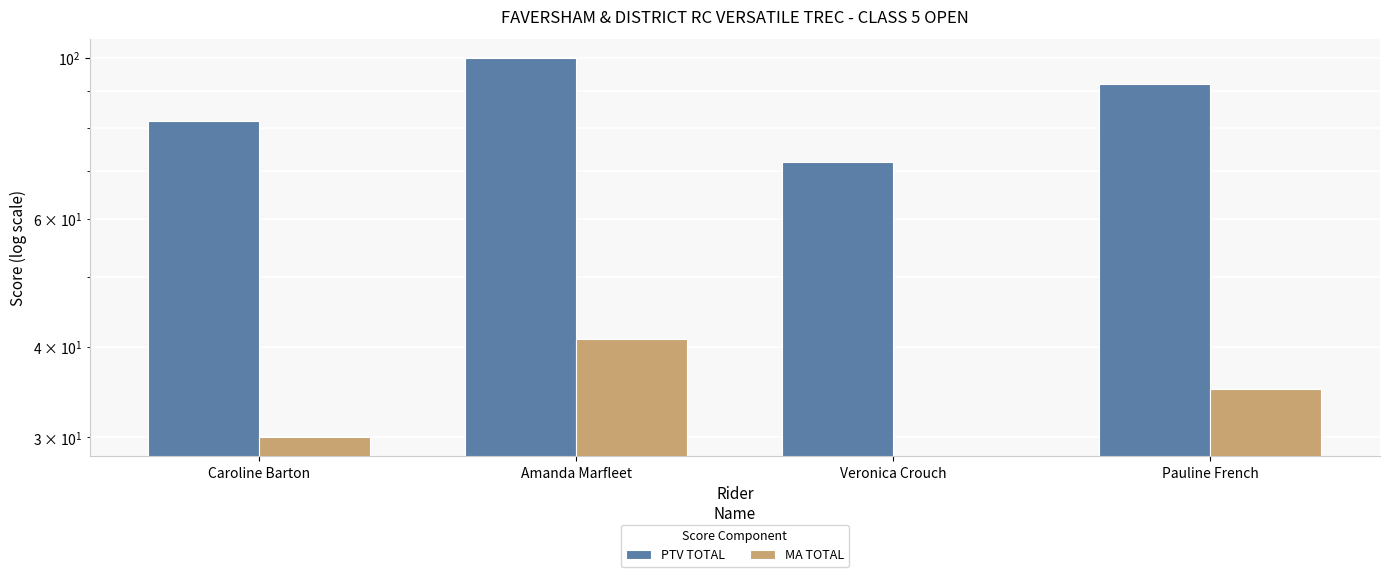

How many PTV TOTAL values are between 82 and 100?

3